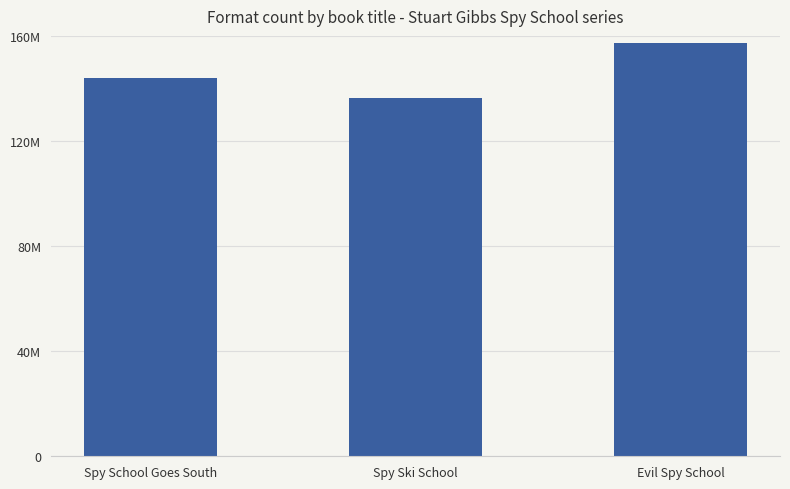

Reading left to right, what are all the values shown in this chart?

143943390	136319578	157115474